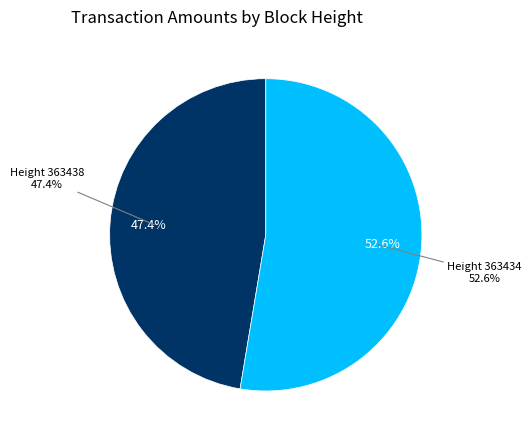

To the nearest percent, what portion does 363438 represent?

47%